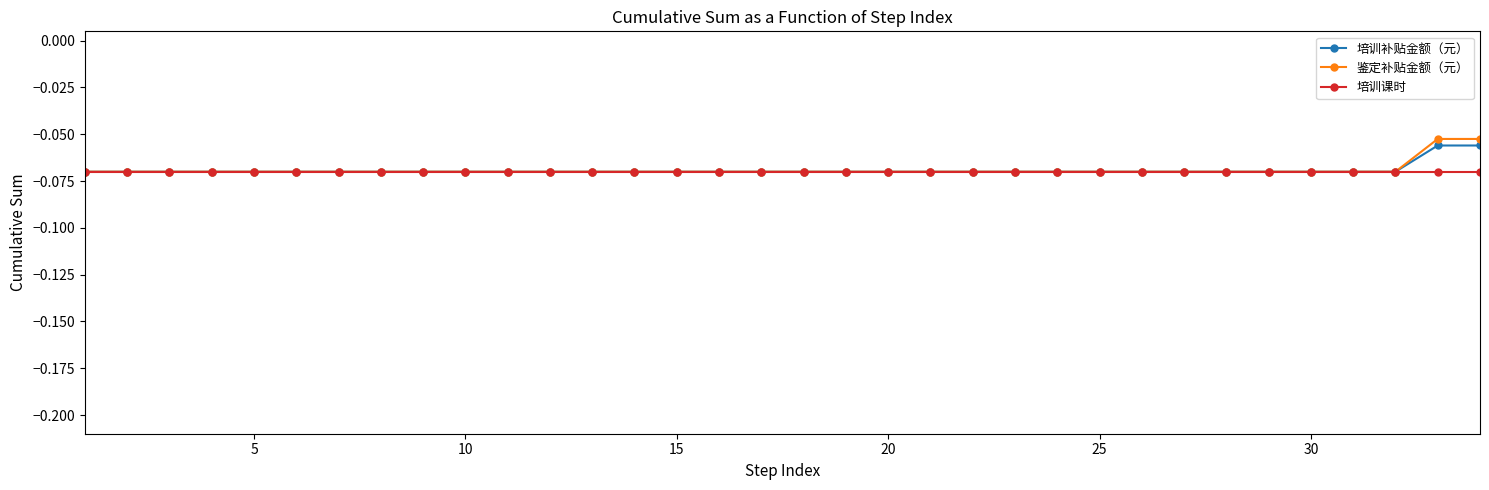

Which series has the largest range (max minus min)?

鉴定补贴金额（元）